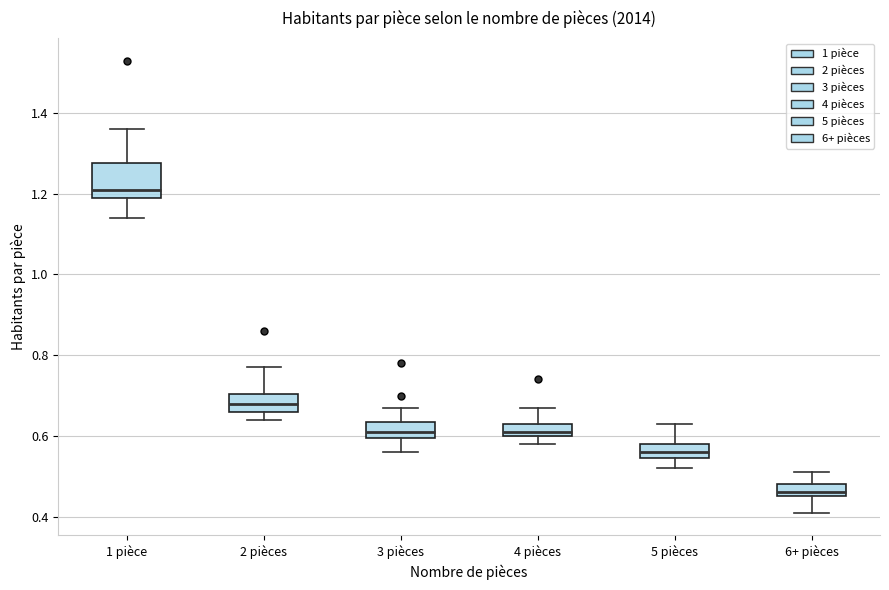

Which box's median line is the highest?

1 pièce